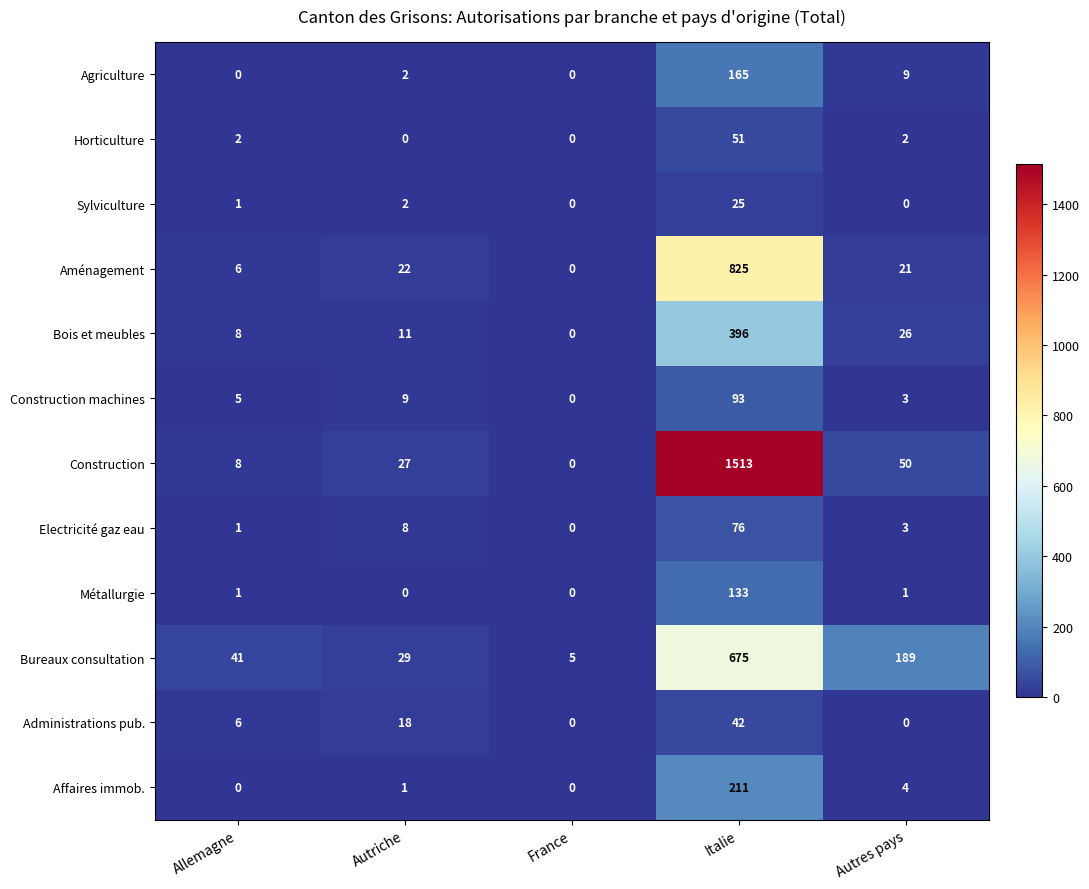

Which category has the highest value across all series?

Italie